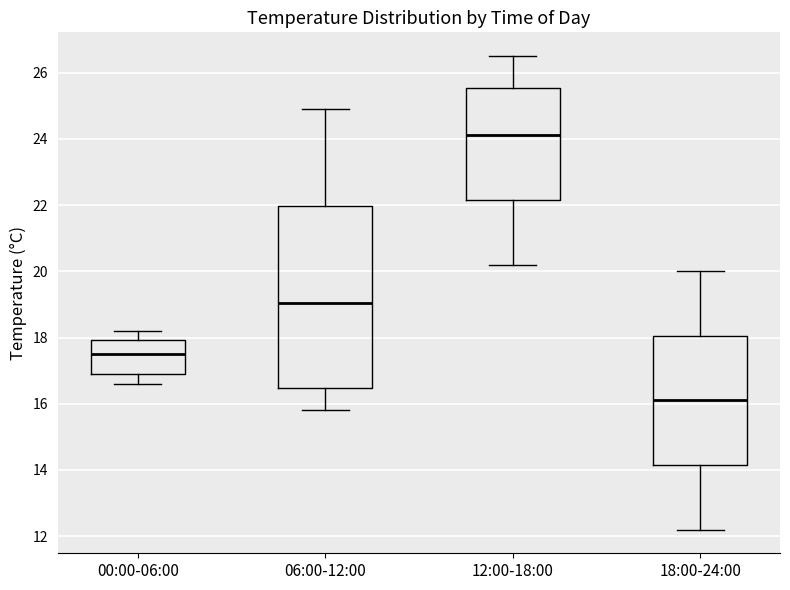

Where does the upper whisker of the box for 06:00-12:00 end on the y-axis? The values are not printed on the chart, so give them approximately, as read against the axis.

25.0